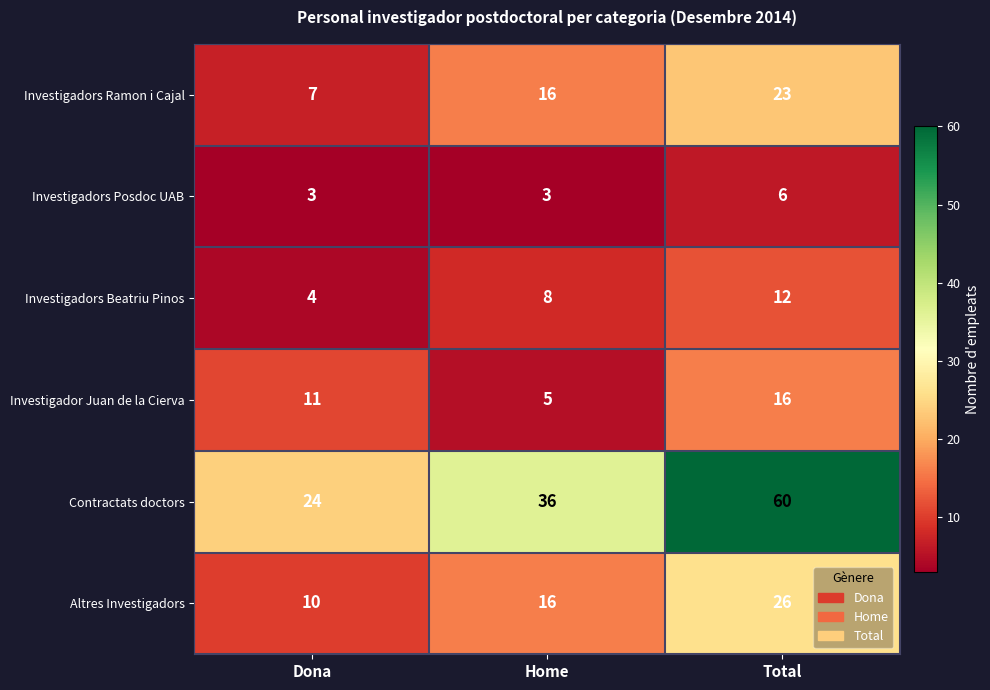

How many series are shown in this chart?

6